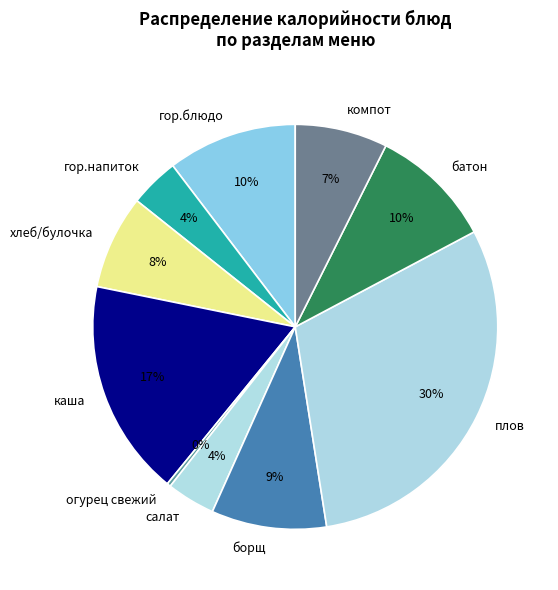

Is the sum of гор.блюдо and гор.напиток greater than half?

No